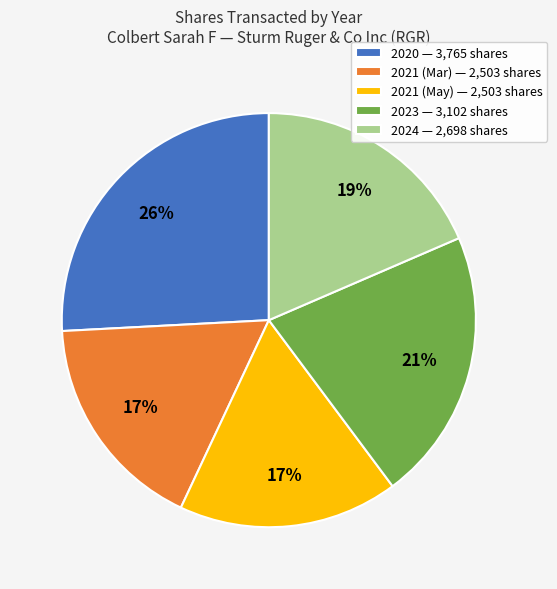

Which category has the biggest portion of the pie?

2020 — 3,765 shares